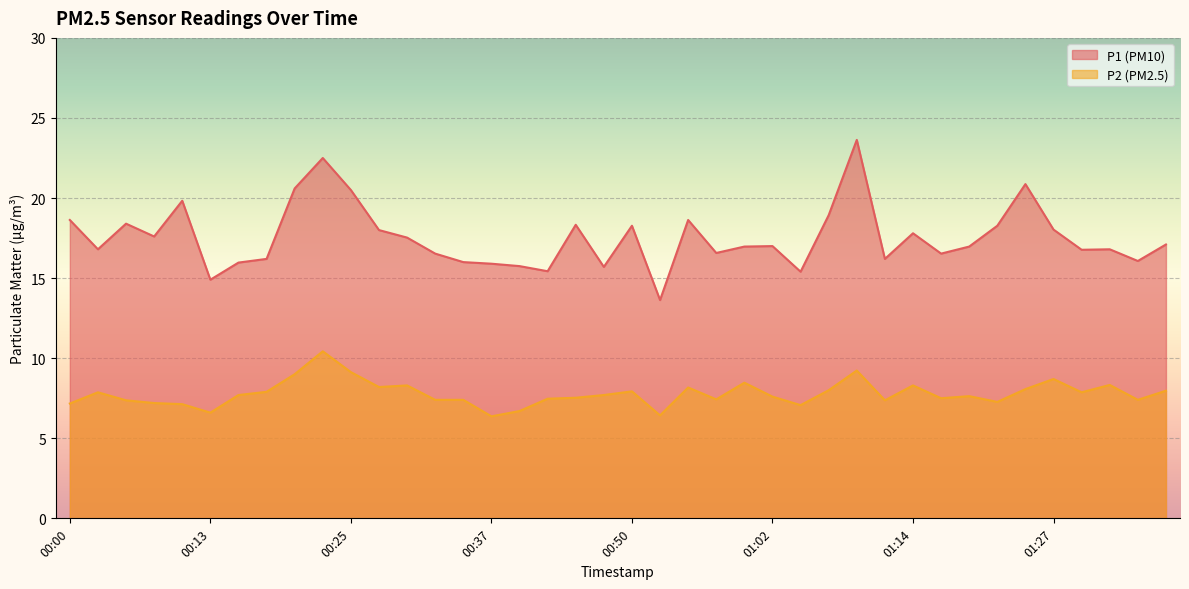

In P1, how many points are higher than both neighbors (excluding endpoints)?

11